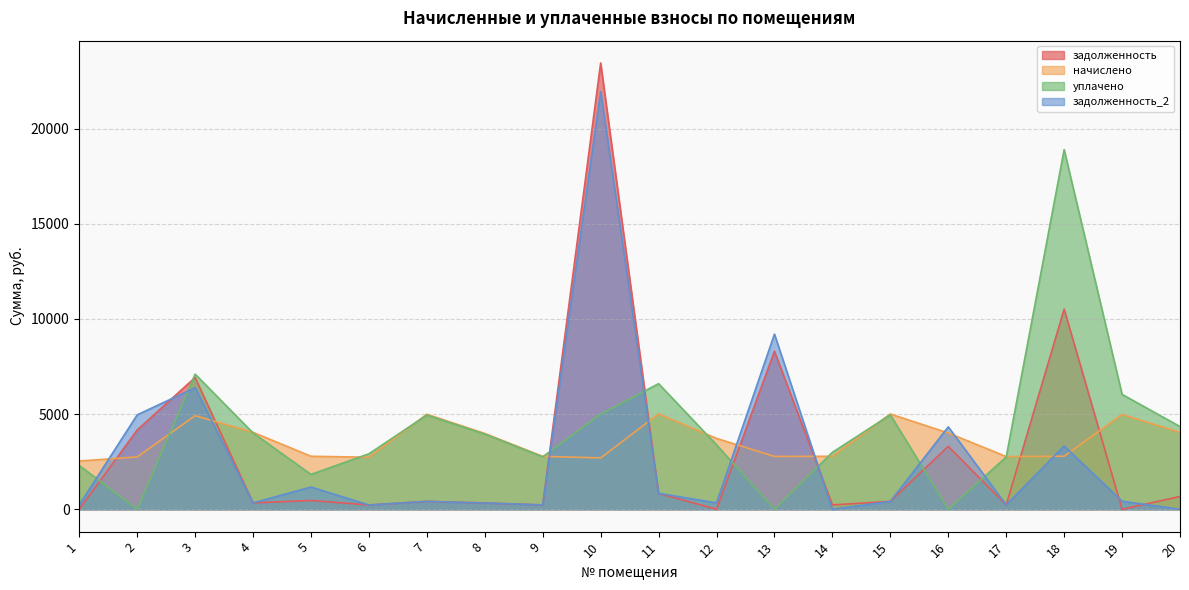

Reading right to left, list all the values displayed in this chart.

задолженность: 20=674.2	19=0.0	18=10513.0	17=230.9	16=3306.7	15=417.2	14=232.2	13=8302.3	12=0.0	11=836.9	10=23441.2	9=231.9	8=332.0	7=416.1	6=228.0	5=464.3	4=337.1	3=6922.9	2=4163.0	1=0.0
начислено: 20=4045.0	19=4979.5	18=2787.6	17=2770.8	16=4010.3	15=5006.2	14=2785.9	13=2777.9	12=3725.8	11=5010.6	10=2699.6	9=2782.3	8=3983.6	7=4993.8	6=2736.1	5=2785.9	4=4045.0	3=4917.2	2=2751.2	1=2534.9
уплачено: 20=4345.5	19=6036.1	18=18889.5	17=2746.5	16=0.0	15=4962.2	14=2993.6	13=0.0	12=3387.1	11=6598.6	10=5000.0	9=2757.9	8=3948.7	7=4950.0	6=2916.1	5=1832.8	4=4009.5	3=7100.0	2=0.0	1=2304.5
задолженность_2: 20=0.0	19=424.6	18=3326.2	17=230.9	16=4331.3	15=417.2	14=0.0	13=9203.0	12=338.7	11=840.0	10=21947.8	9=231.9	8=332.0	7=416.1	6=228.0	5=1169.8	4=337.1	3=6388.1	2=4959.1	1=230.4